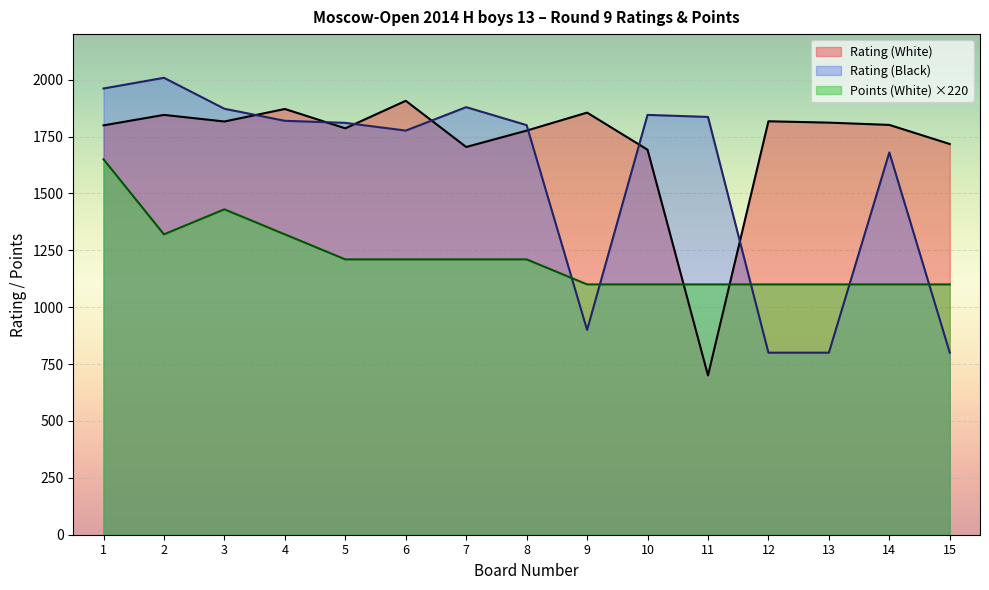

Reading left to right, what are all the values shown in this chart?

Rating (White): 1799	1845	1816	1871	1786	1907	1704	1776	1855	1692	700	1817	1811	1801	1717
Rating (Black): 1961	2008	1872	1819	1810	1776	1879	1800	900	1845	1836	800	800	1680	800
Points (White): 1650	1320	1430	1320	1210	1210	1210	1210	1100	1100	1100	1100	1100	1100	1100